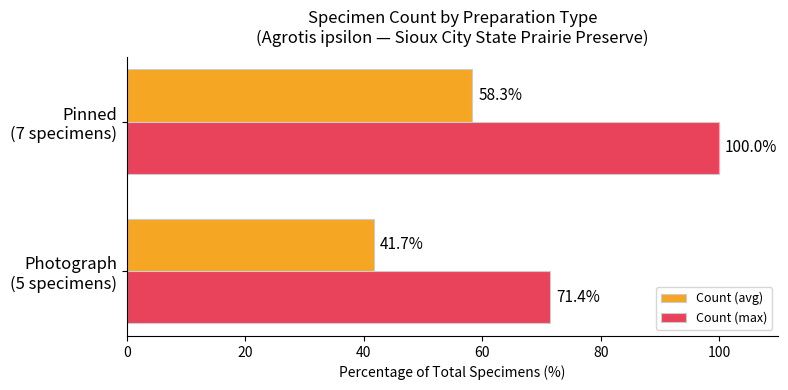

Which series has the largest range (max minus min)?

Count (max)